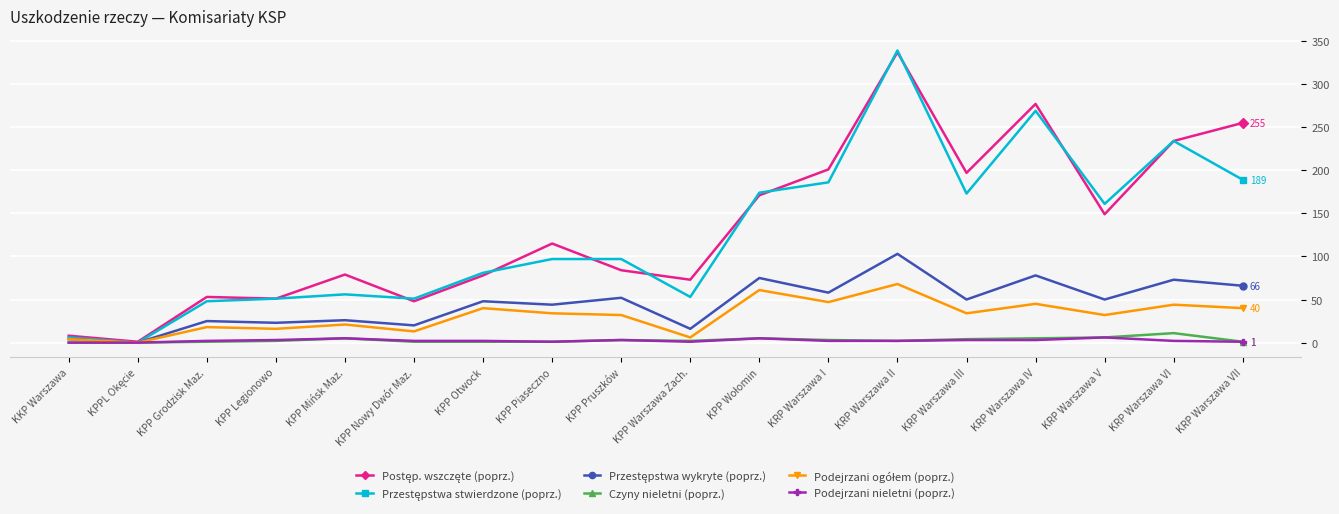

At how many categories does at least one series exceed 167?

7